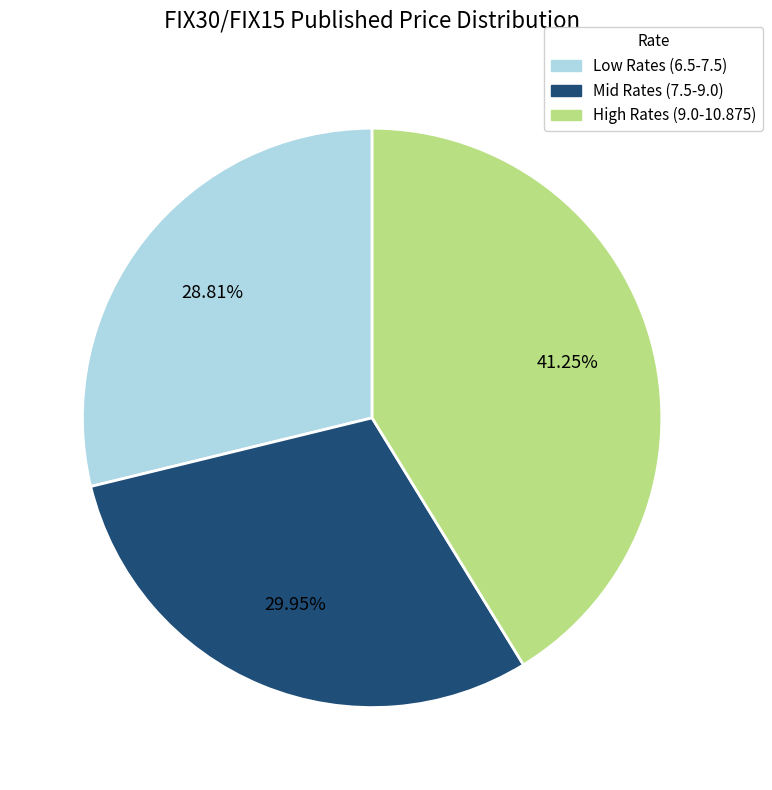

What is the smallest slice in the pie chart?

Low Rates (6.5-7.5)